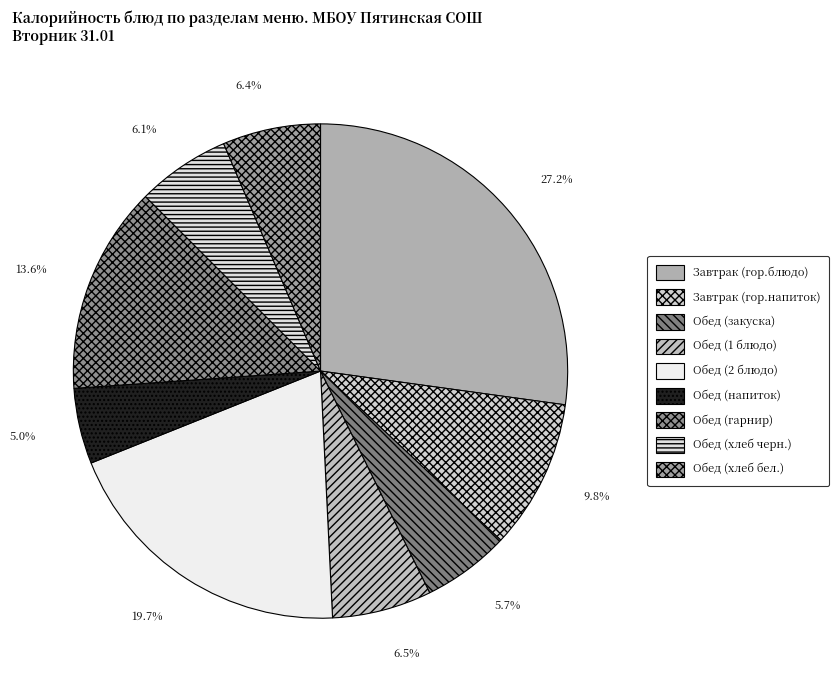

To the nearest percent, what percentage of the pie is Обед (хлеб бел.)?

6%